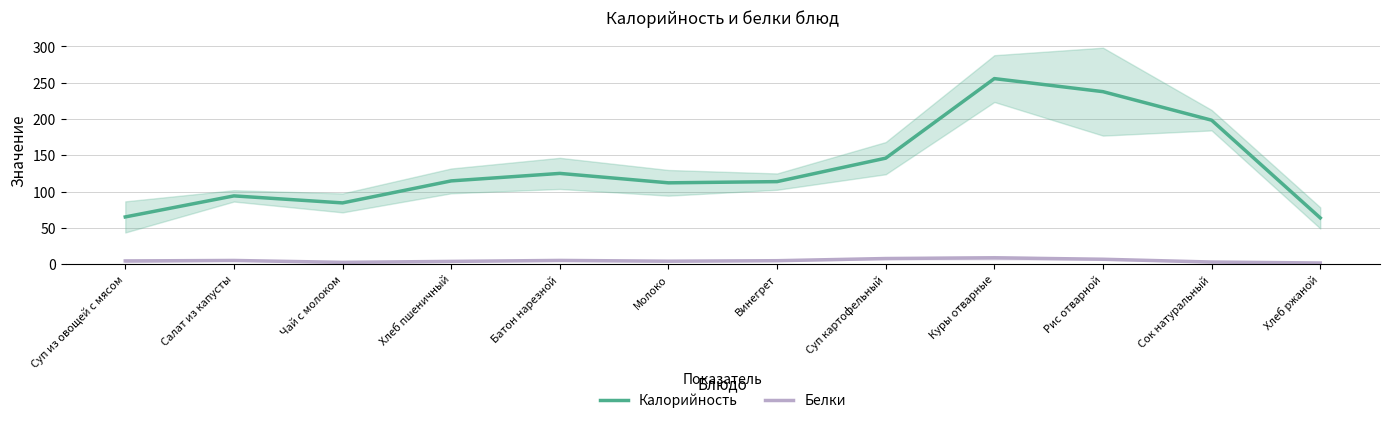

What is the difference between the maximum and minimum values in the Белки series?

7.2